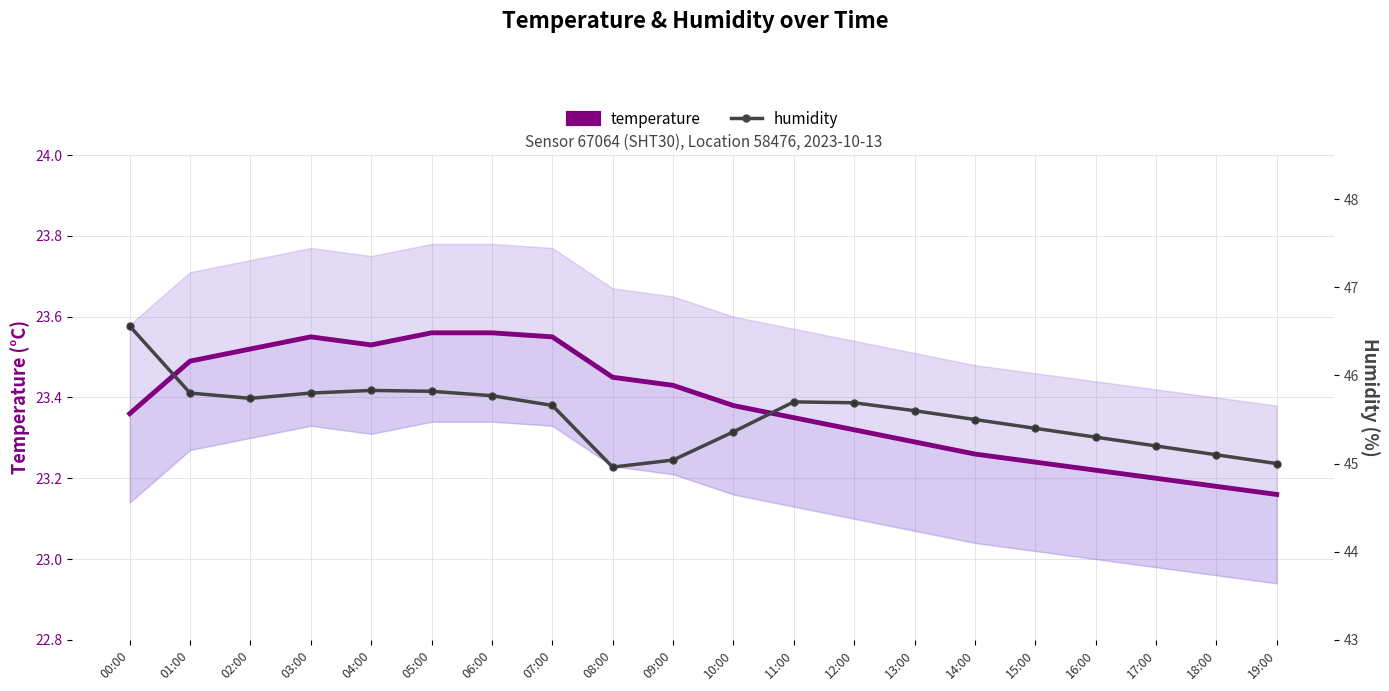

Rank the categories by temperature value from highest to lowest.

05:00, 06:00, 03:00, 07:00, 04:00, 02:00, 01:00, 08:00, 09:00, 10:00, 00:00, 11:00, 12:00, 13:00, 14:00, 15:00, 16:00, 17:00, 18:00, 19:00